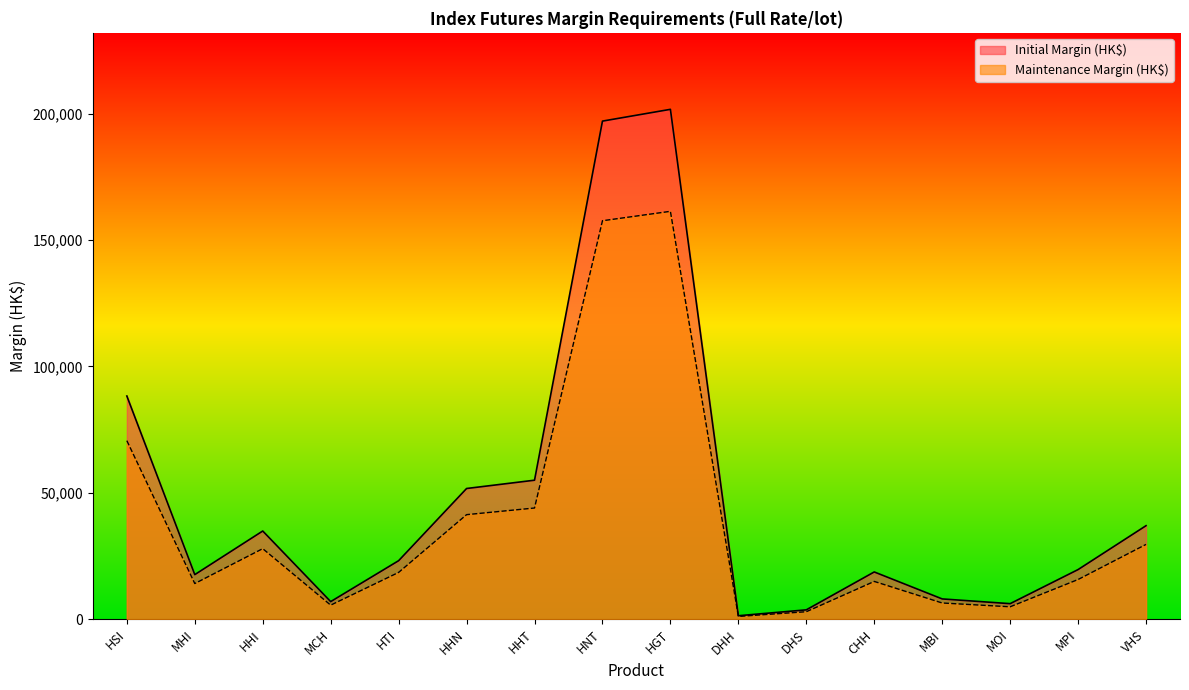

Rank the series by their maximum value, from lowest to highest.

Maintenance Margin (HK$), Initial Margin (HK$)